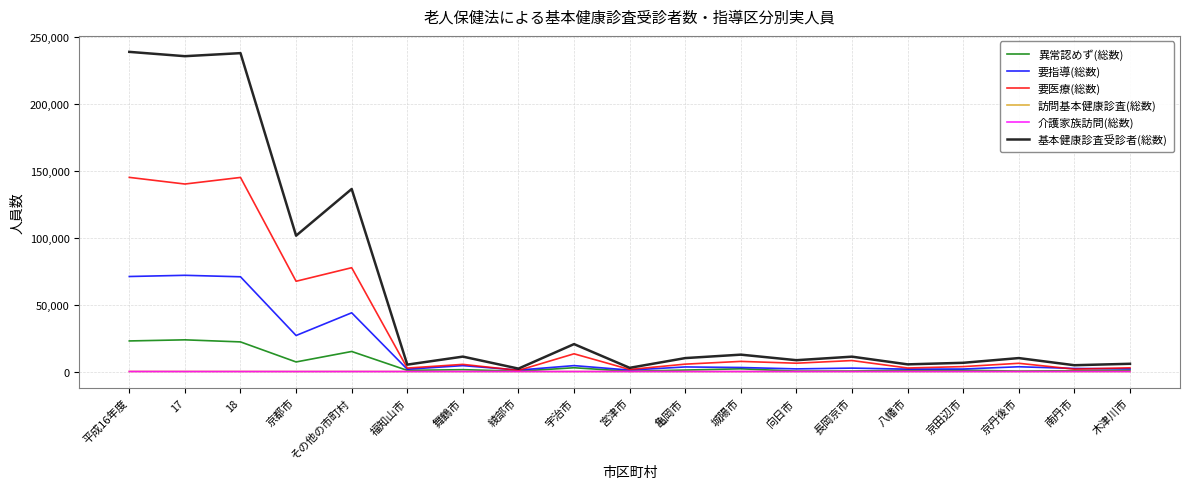

Which series has the largest total across all categories?

基本健康診査受診者(総数)